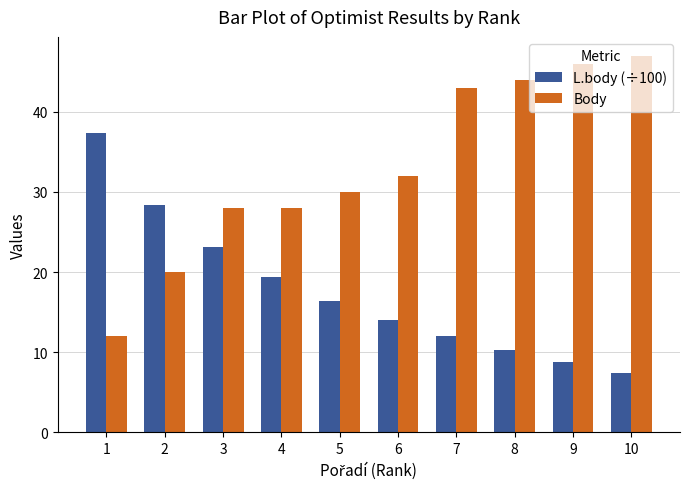

Is the value of Body at 2 greater than the value of L.body (÷100) at 1?

No